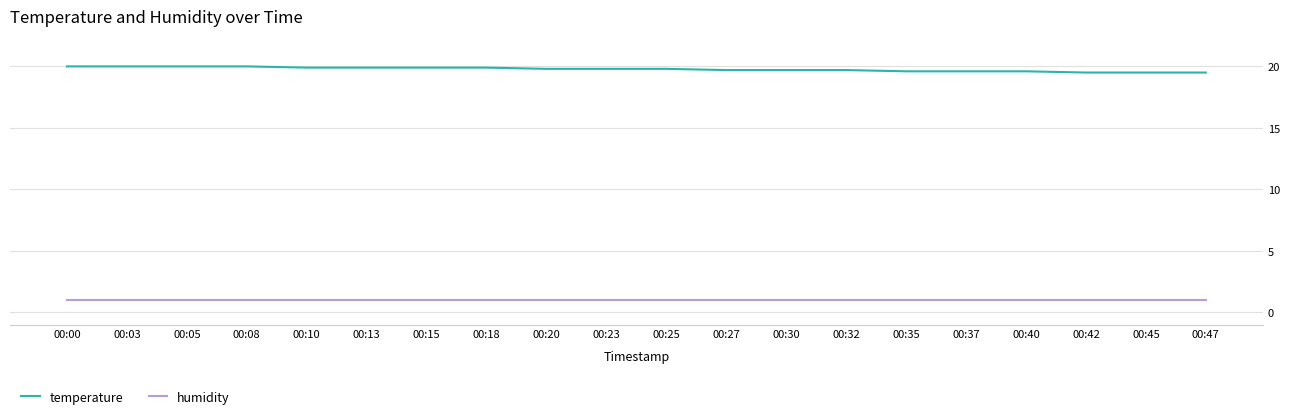

At 00:47, list the series in order from smallest to largest.

humidity, temperature